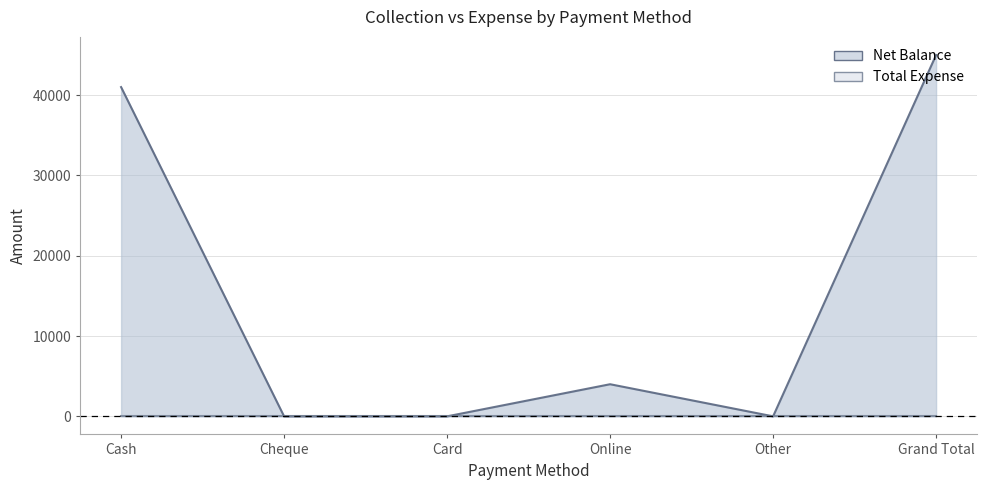

True or false: the data shows 5294 at Online.

False